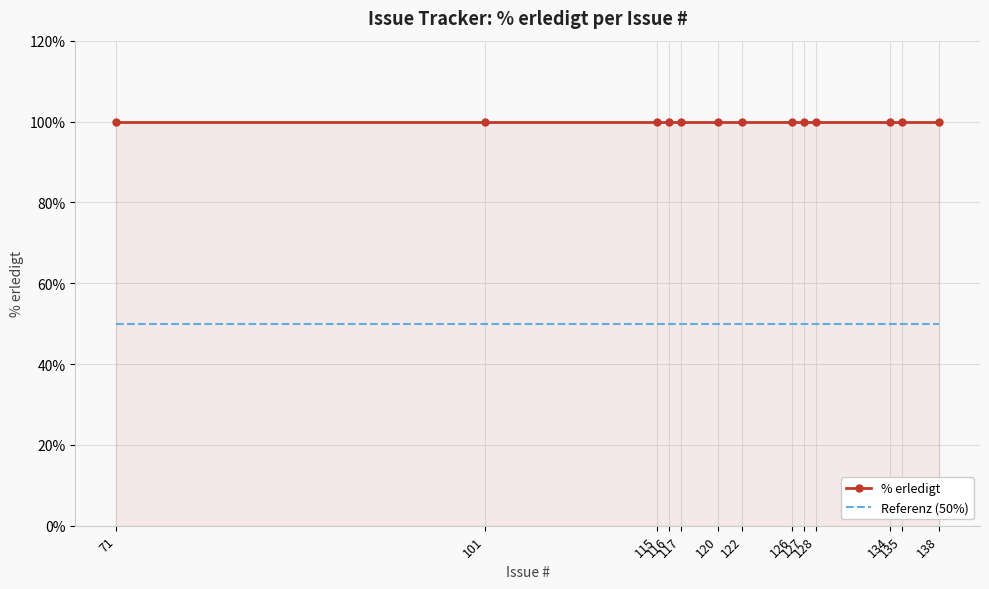

Rank the series by their maximum value, from lowest to highest.

Referenz (50%), % erledigt